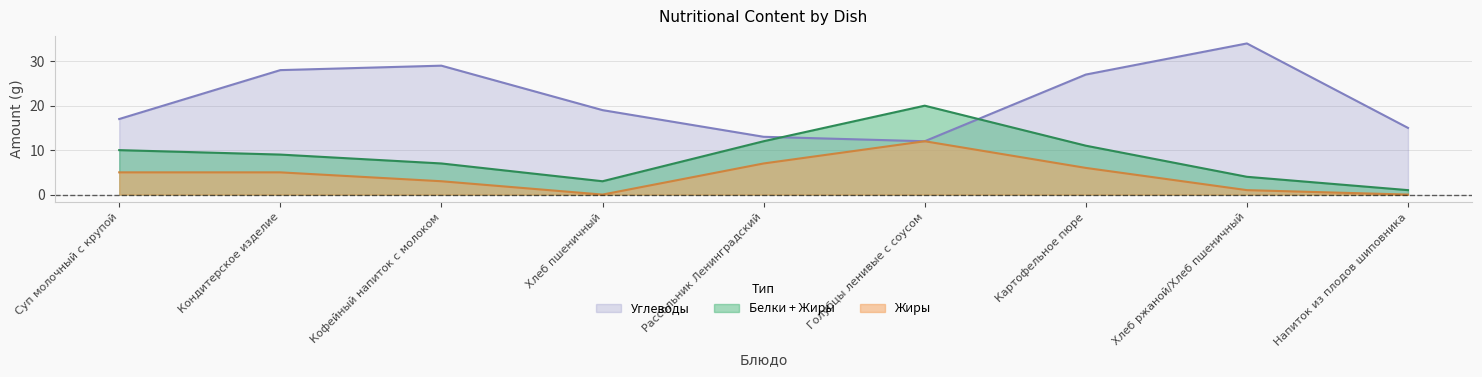

What is the highest value of the Углеводы series?

34